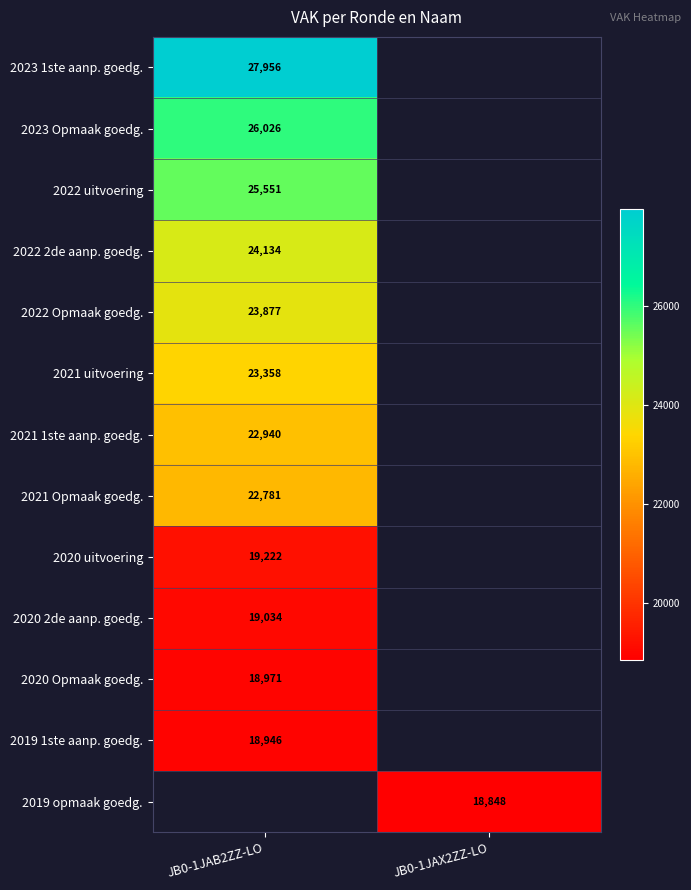

True or false: 2022 2de aanp. goedg. has a value of 40150 at JB0-1JAB2ZZ-LO.

False